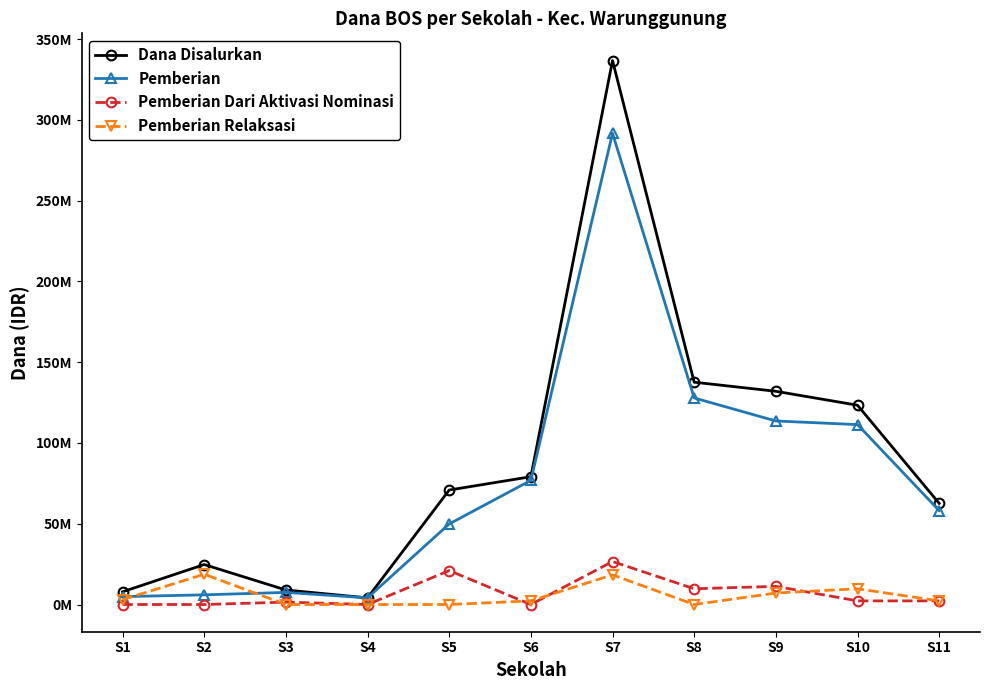

What is the difference between the second highest and second lowest values in the Pemberian series?

123000000